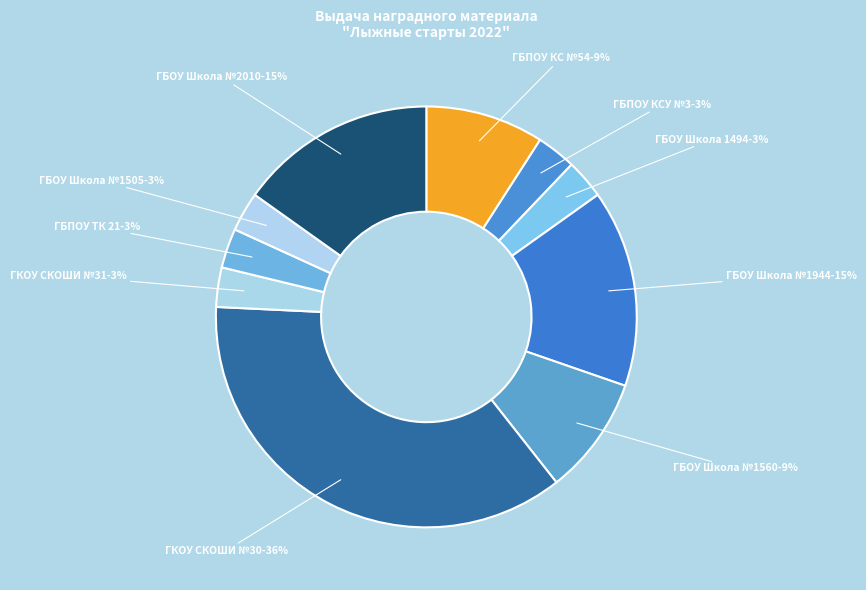

Does any single category account for the majority?

No